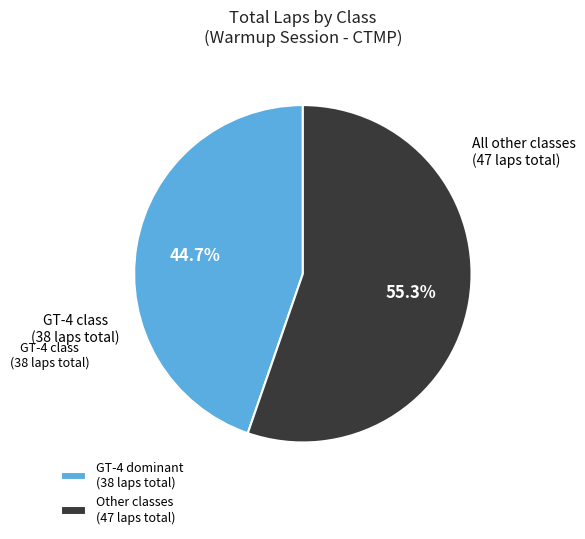

What is the ratio of the value at GT-4 dominant (38 laps total) to the value at Other classes (47 laps total)?

0.8